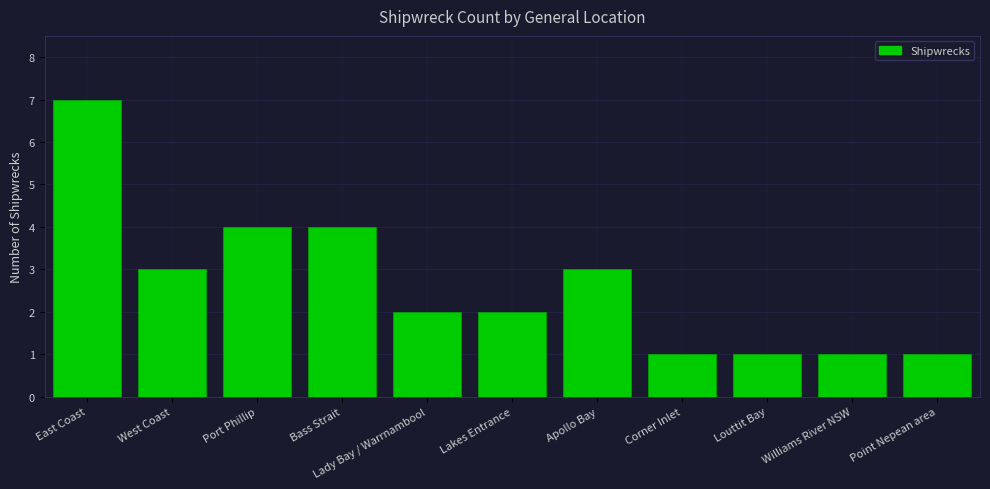

Count the number of data series in this chart.

1